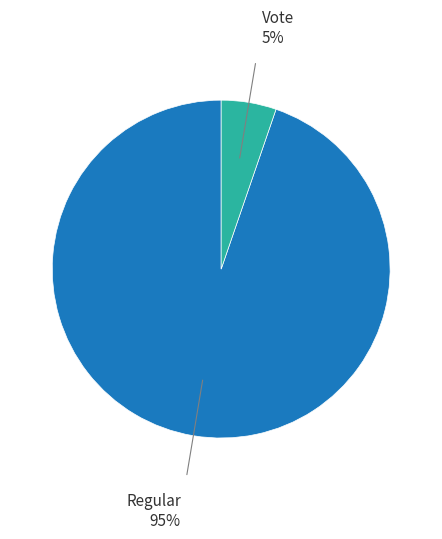

Rank the categories by value from lowest to highest.

Vote, Regular